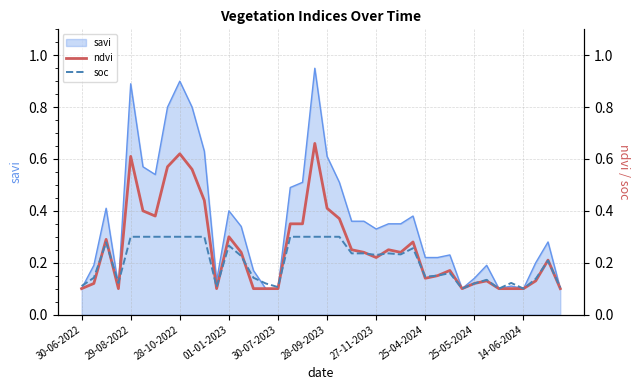

The savi series shows 0.2 at 27-11-2023. True or false?

False